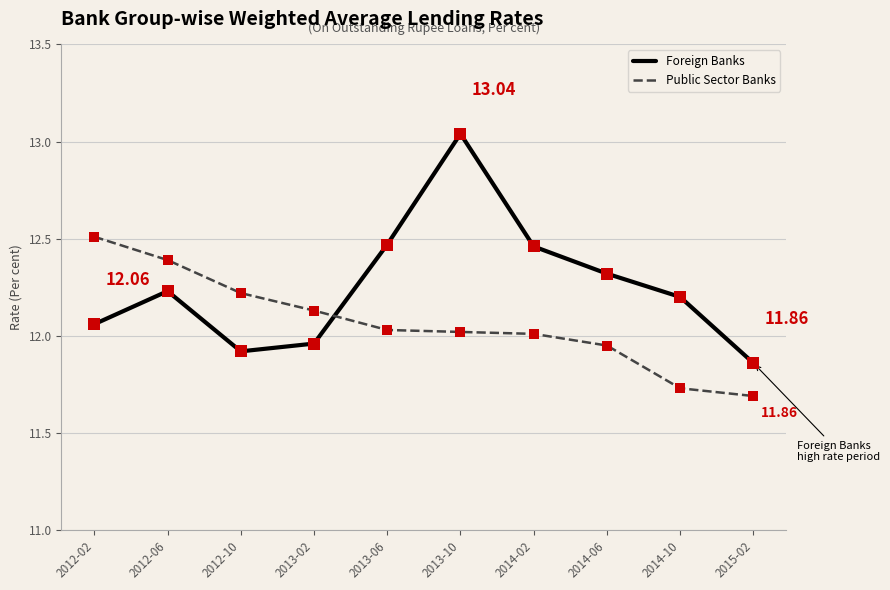

Is the value of Public Sector Banks at 2013-06 greater than the value of Foreign Banks at 2013-06?

No